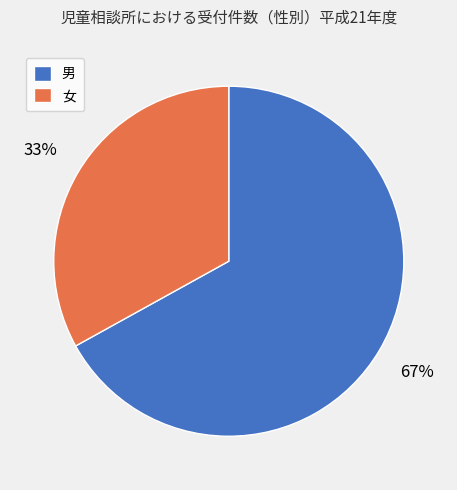

Is there a majority slice in this chart?

Yes